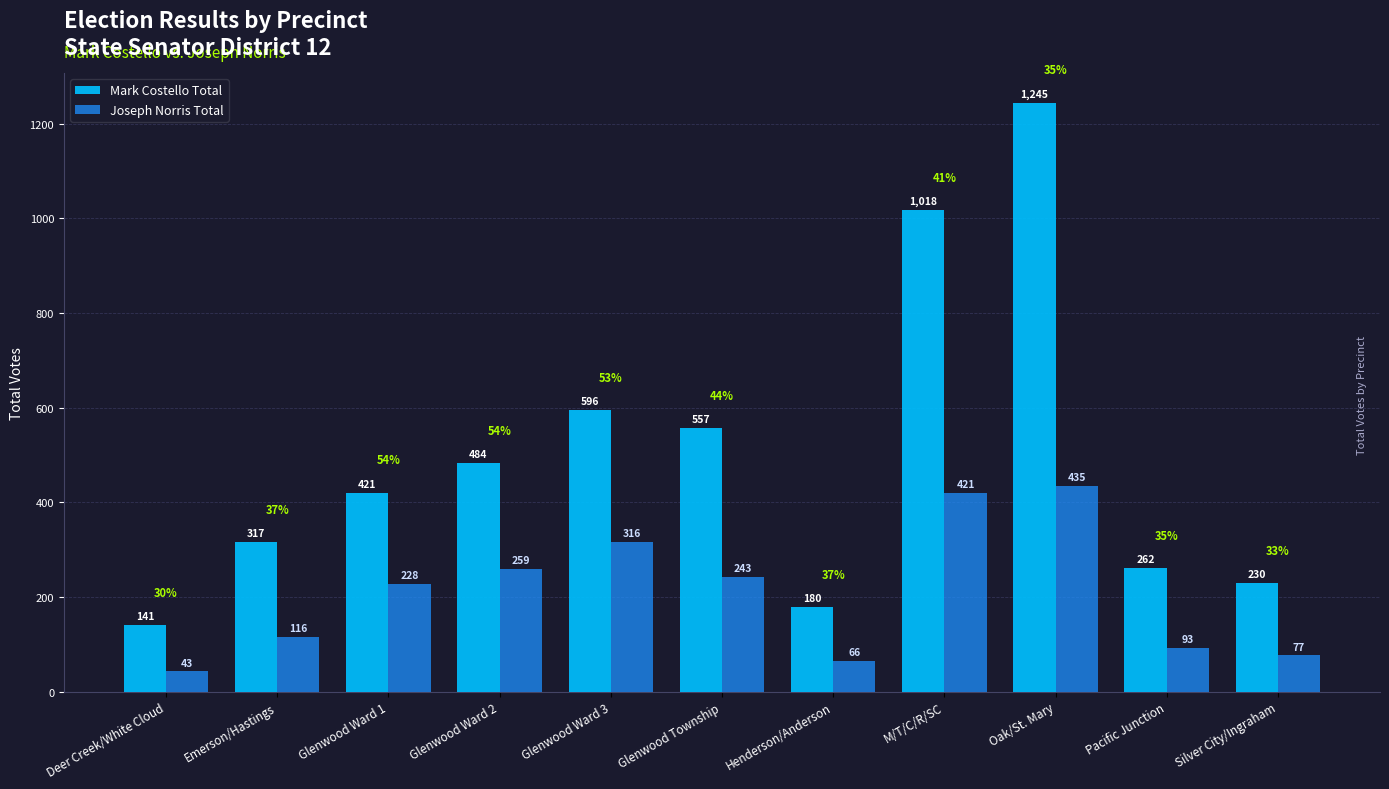

Which series has the largest total across all categories?

Mark Costello Total